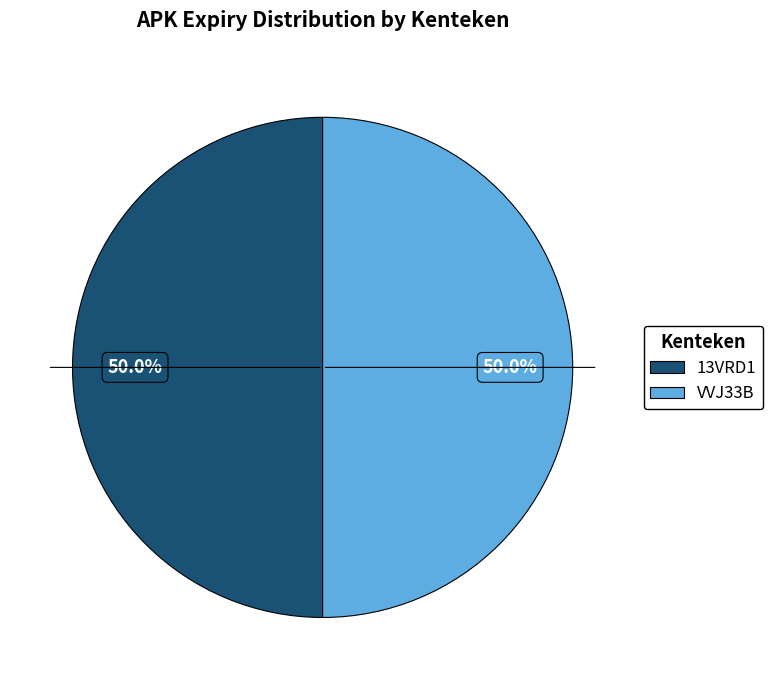

To the nearest percent, what percentage of the pie is VVJ33B?

50%